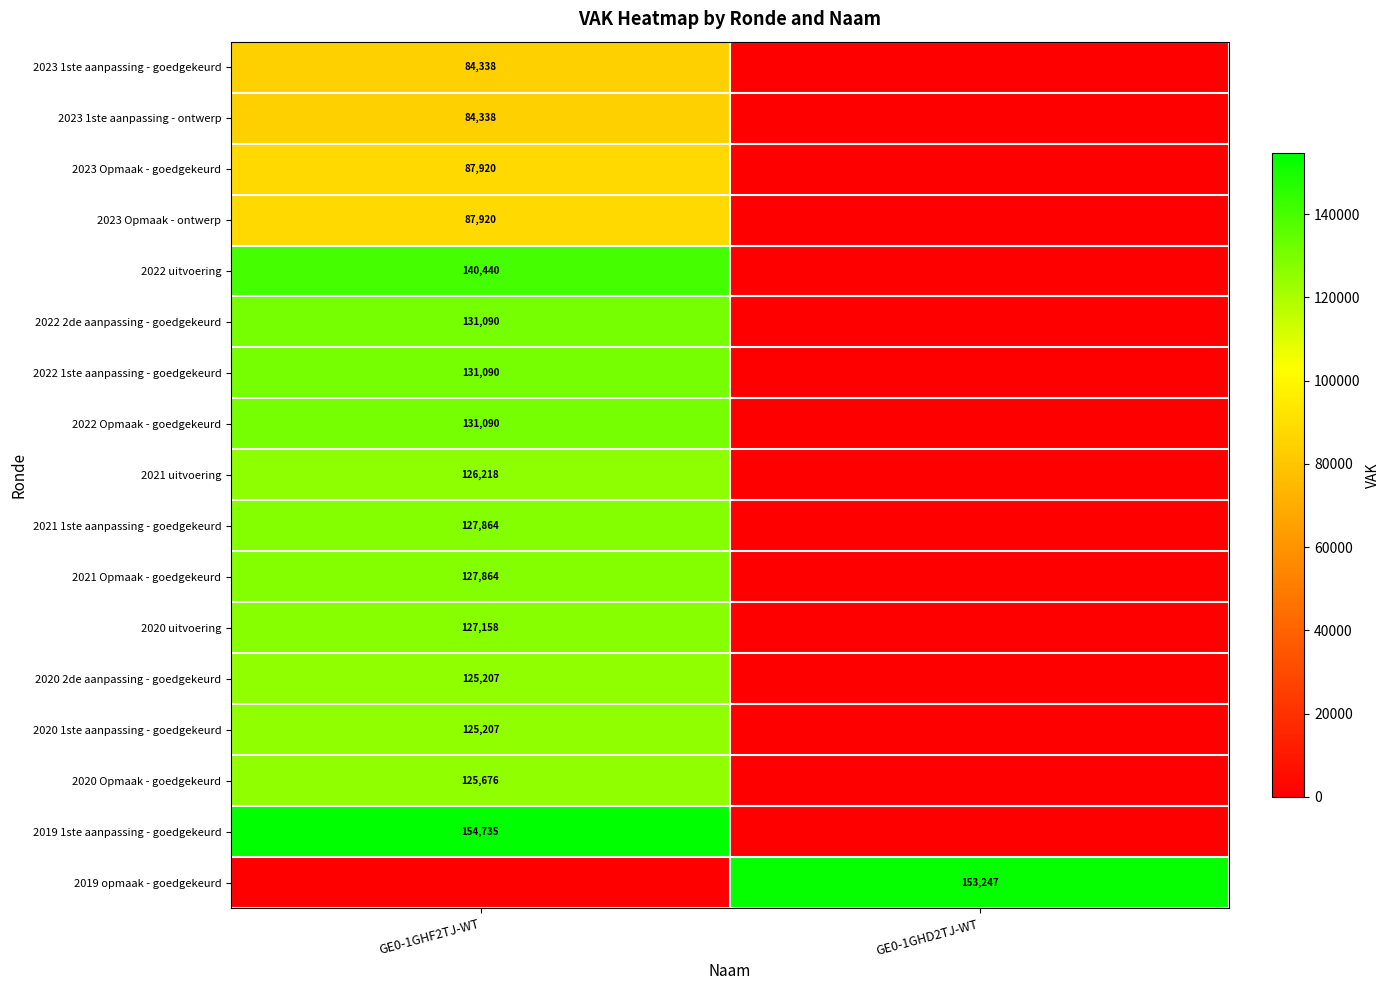

The 2023 Opmaak - goedgekeurd series shows 59261 at GE0-1GHF2TJ-WT. True or false?

False